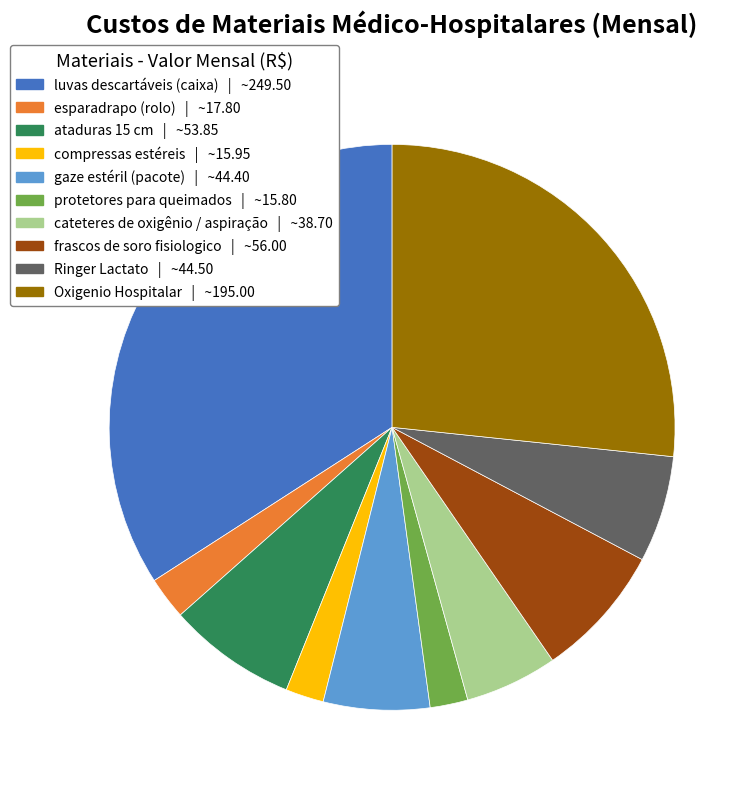

Does cateteres de oxigênio / aspiração represent more than half of the total?

No